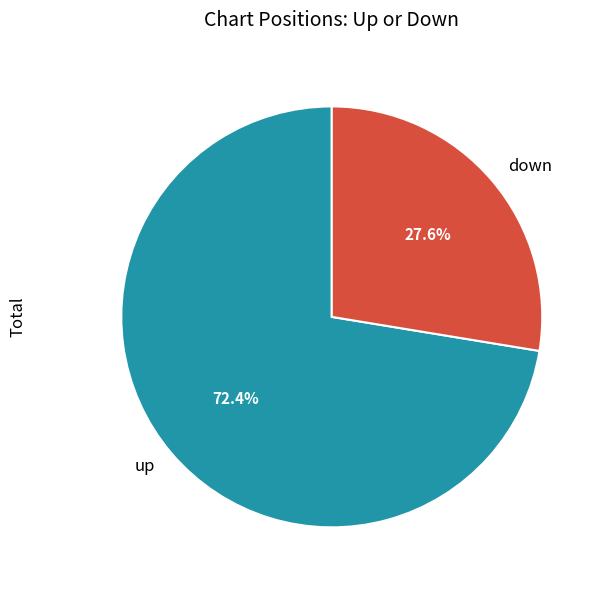

To the nearest percent, what is the average slice percentage?

50%